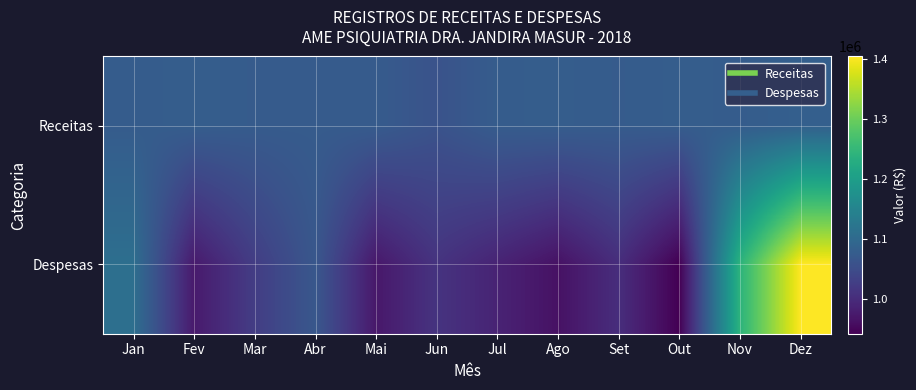

How many categories are shown in the chart?

12